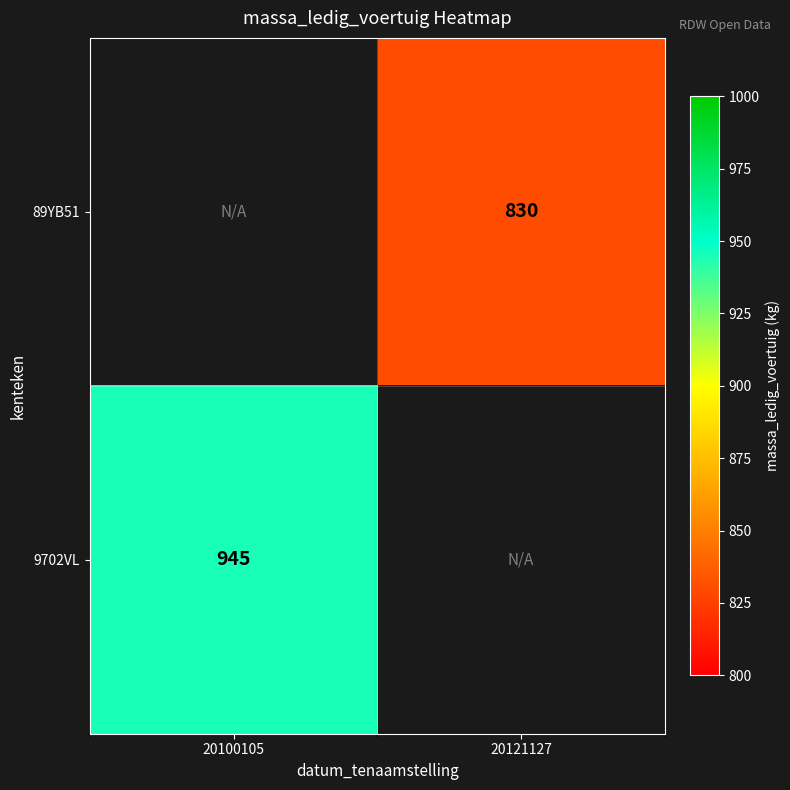

The 9702VL series shows 945 at 20100105. True or false?

True